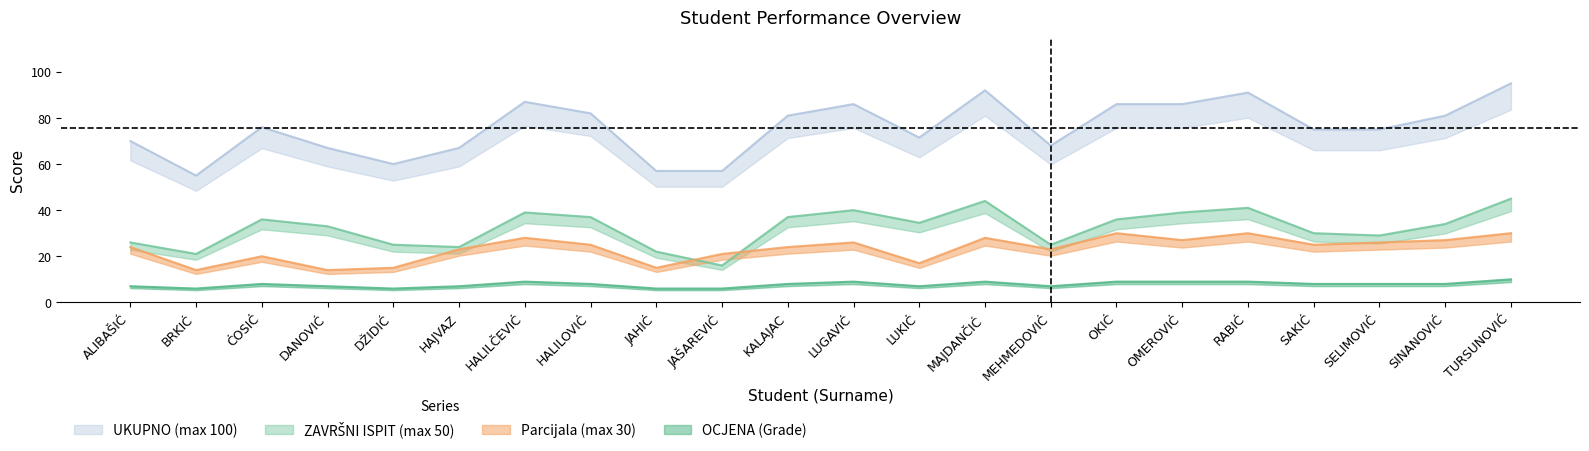

What is the difference between the highest and lowest values at ALIBAŠIĆ?

63.0